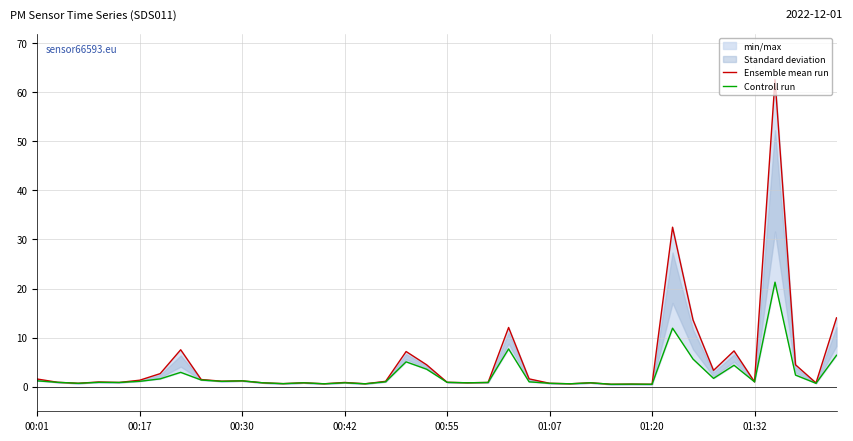

At which category is the sum across all series the highest?

36